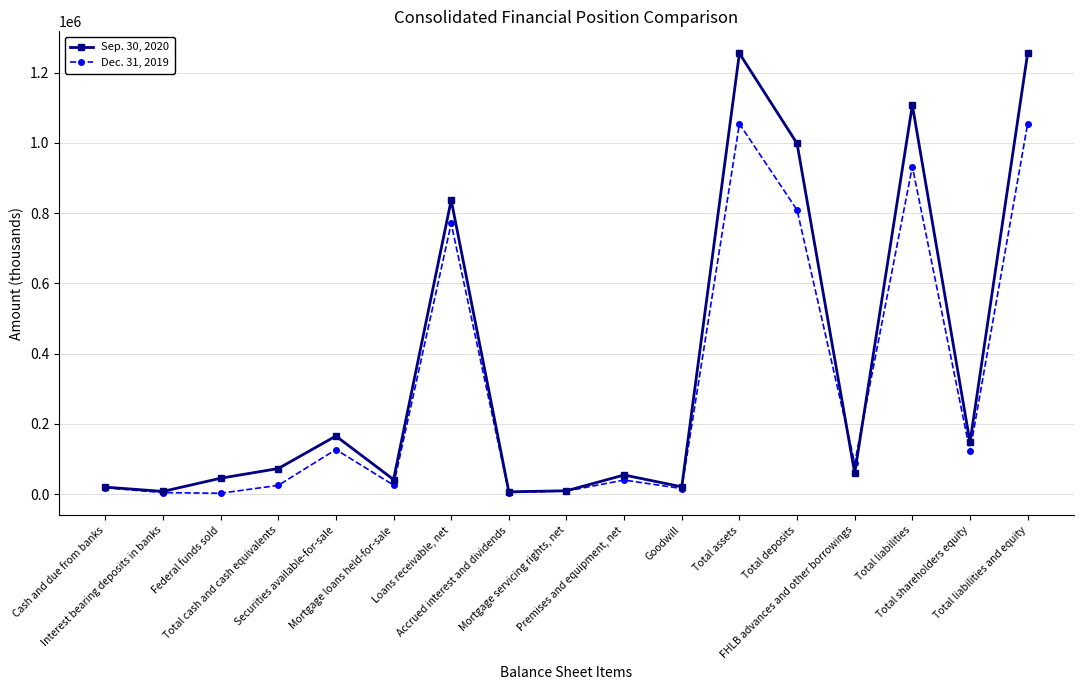

How many data points does each series have?

17